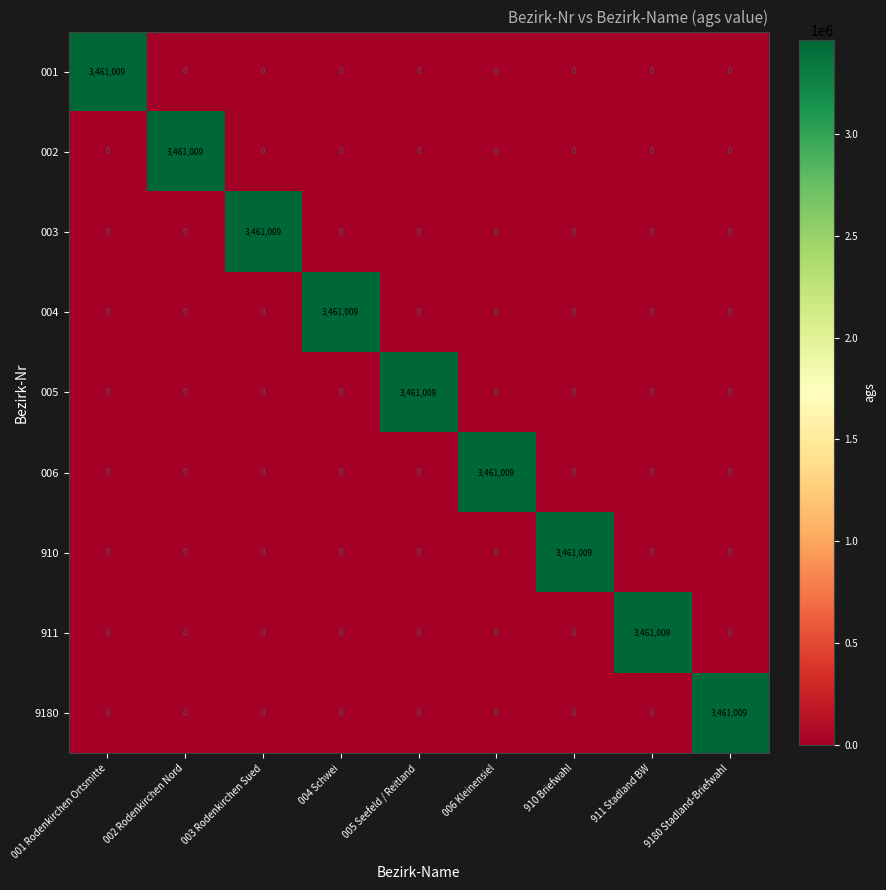

What is the sum of all 005 values?

3461009